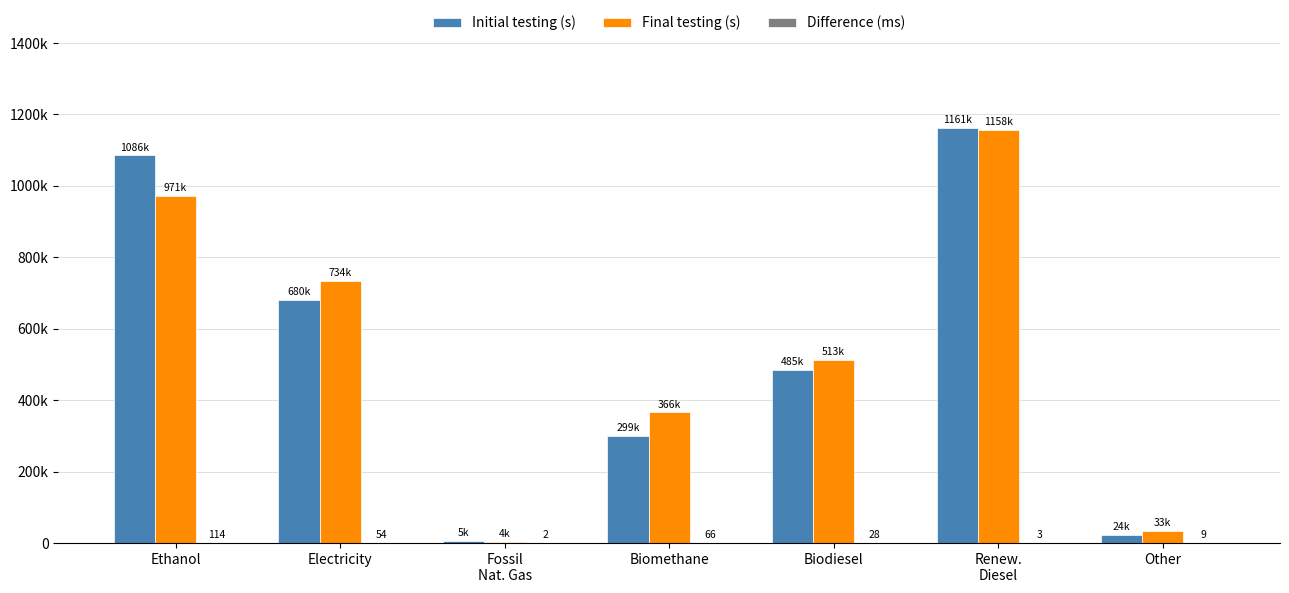

At which label does Final testing (s) first exceed 513356?

Ethanol